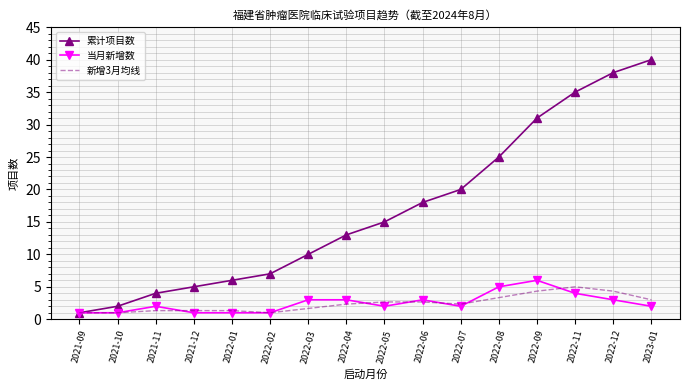

What is the difference between the 累计项目数 values at 2021-12 and 2022-08?

20.0